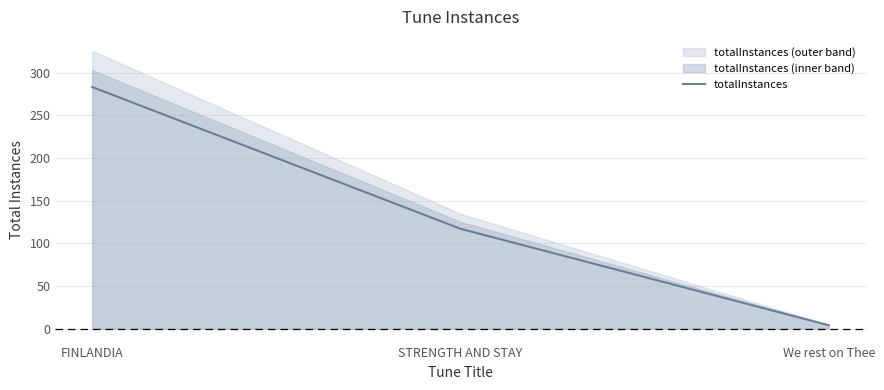

What is the sum of the values at FINLANDIA and We rest on Thee?

287